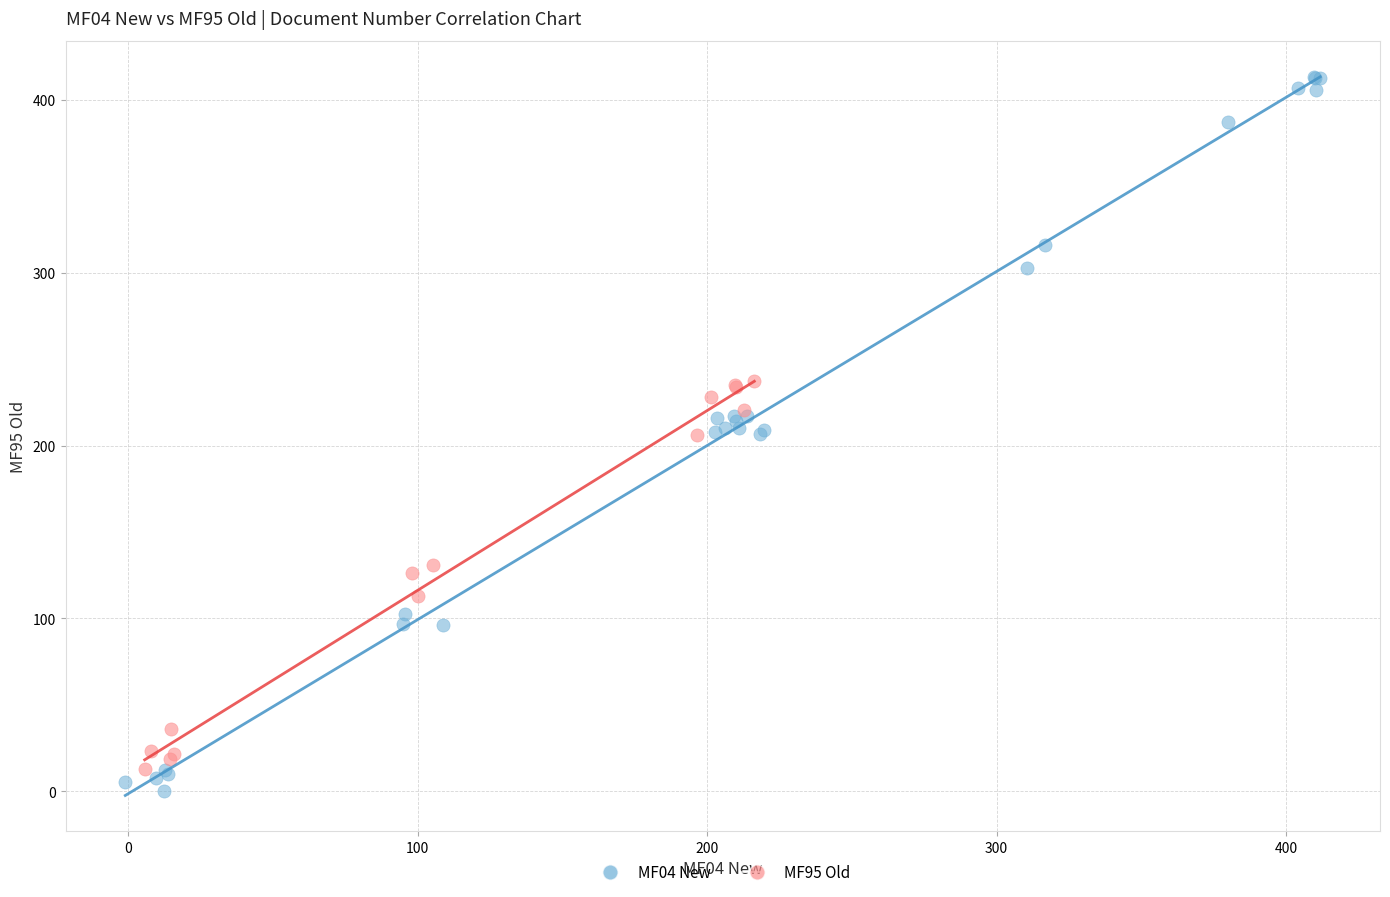

Which series has the largest Y range (max minus min)?

MF04 New